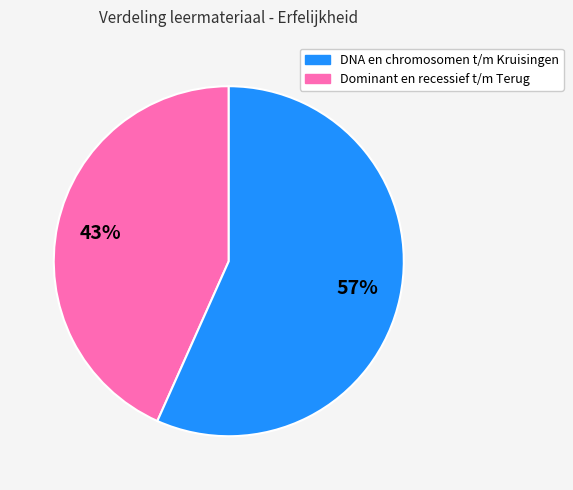

Is there a majority slice in this chart?

Yes